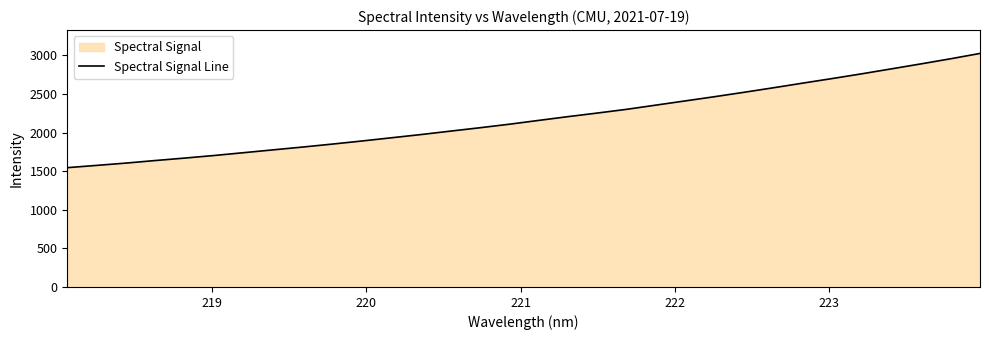

What is the smallest value displayed?

1544.8